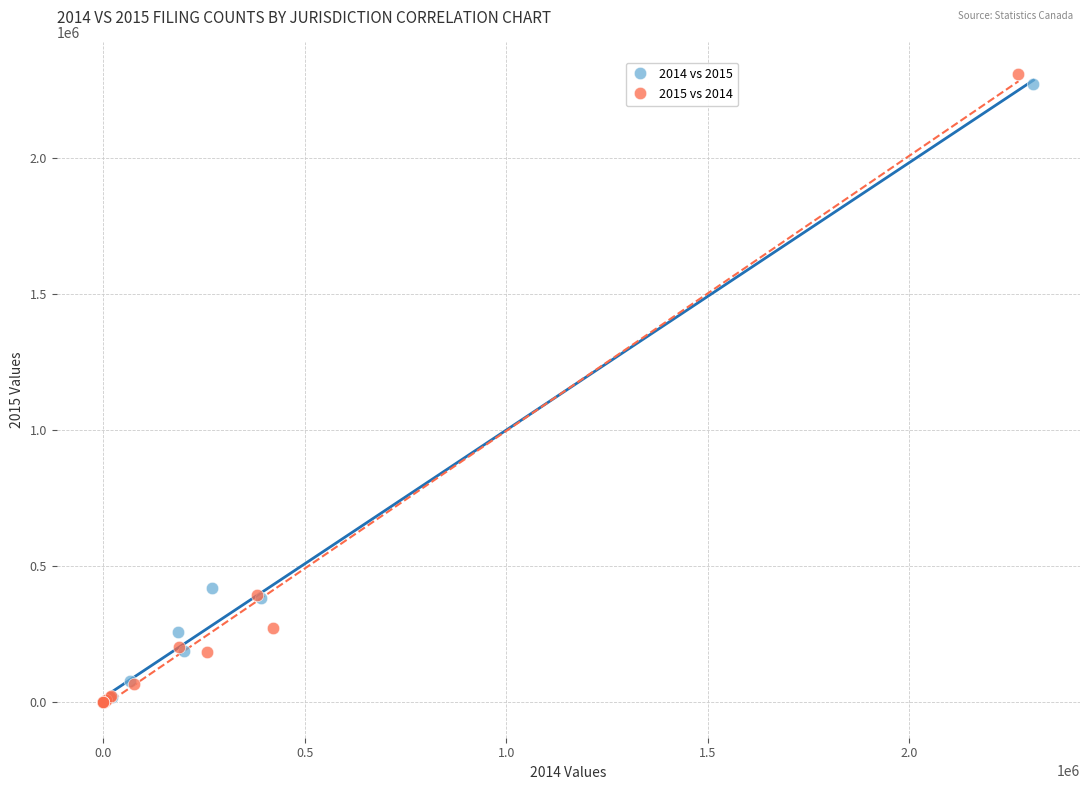

Which series has the widest spread of Y values?

2015 vs 2014